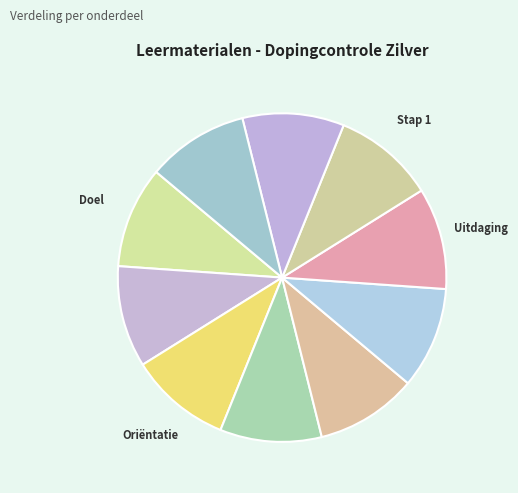

How many slices are in this pie chart?

10